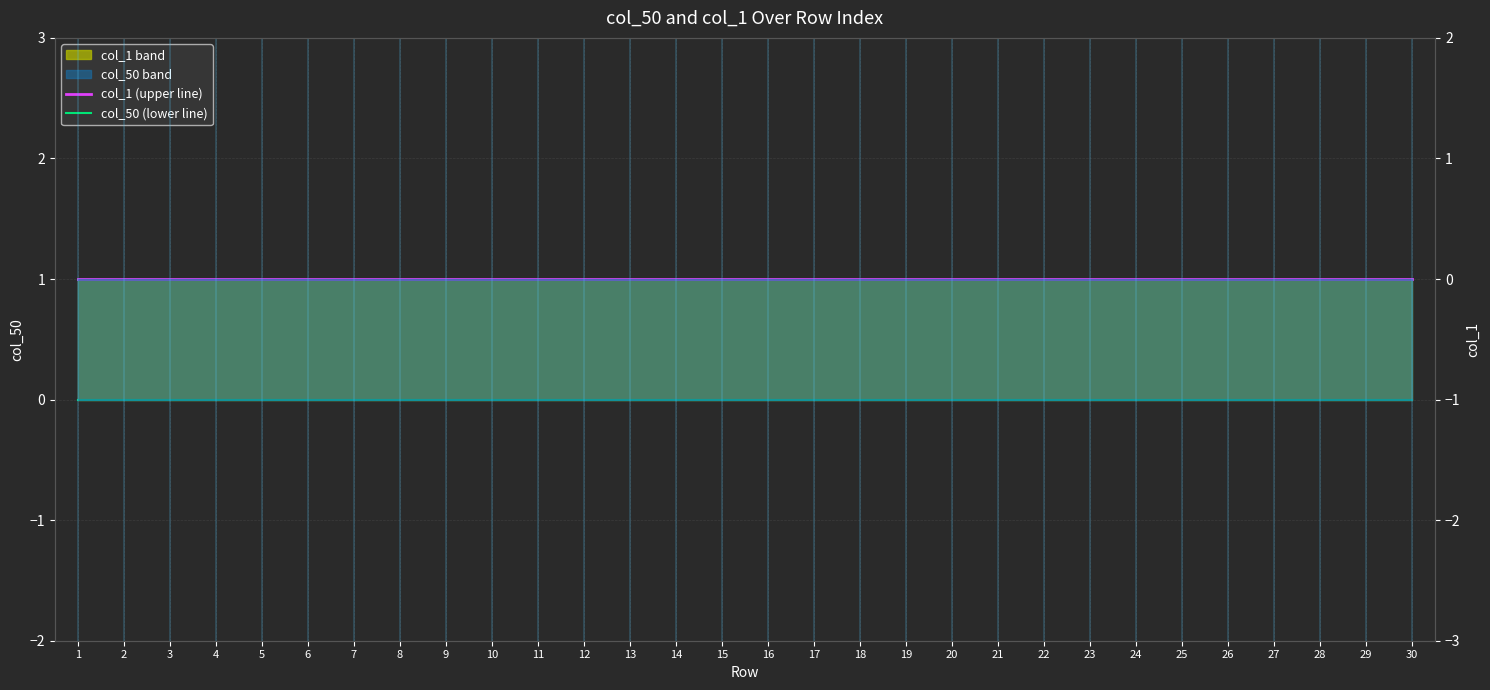

At which category is the sum across all series the highest?

1